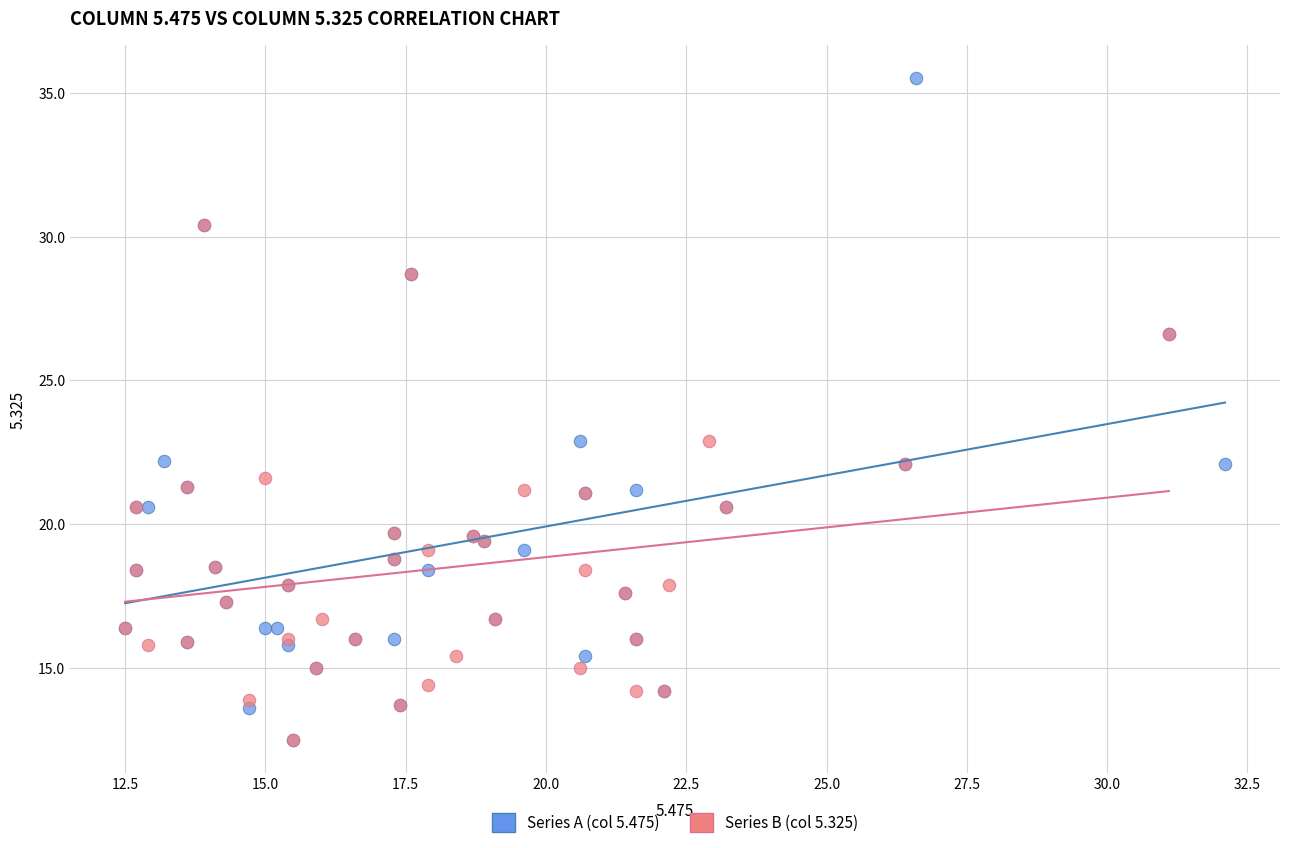

What are all the series names shown in the legend?

Series A (col 5.475), Series B (col 5.325)